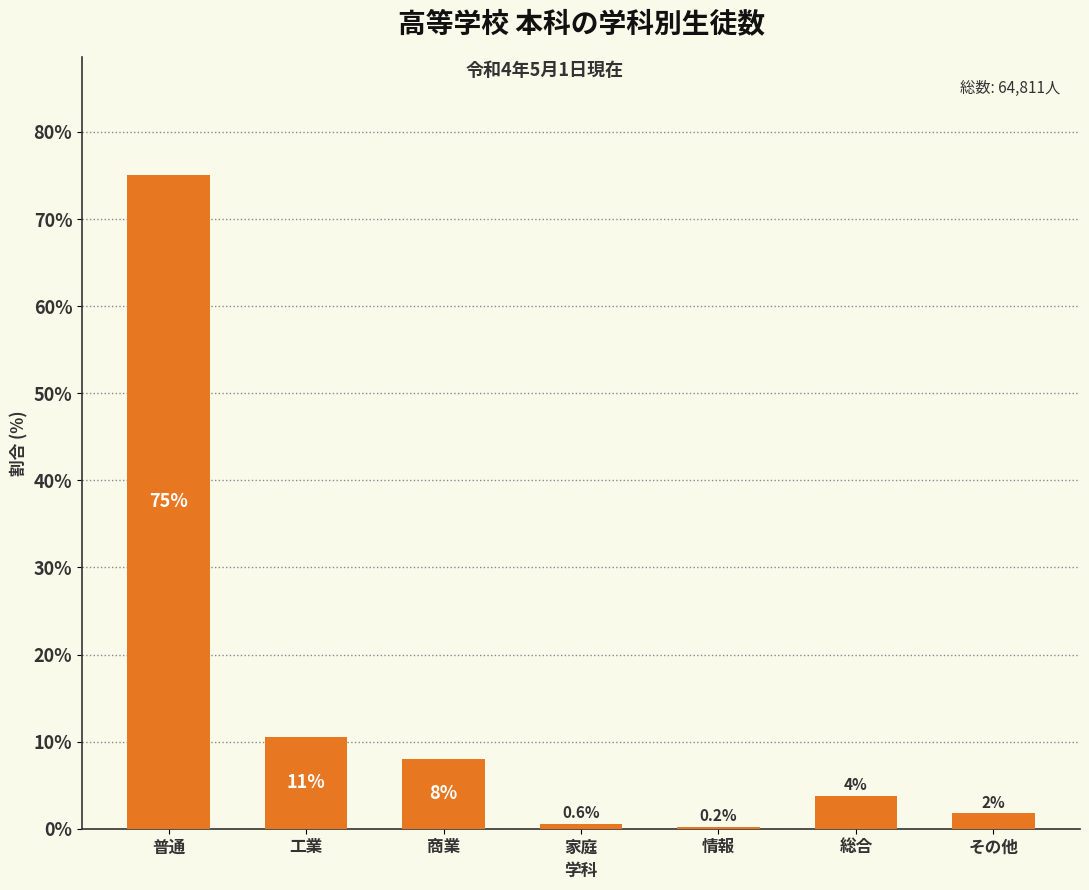

What is the maximum value shown in the chart?

75.1